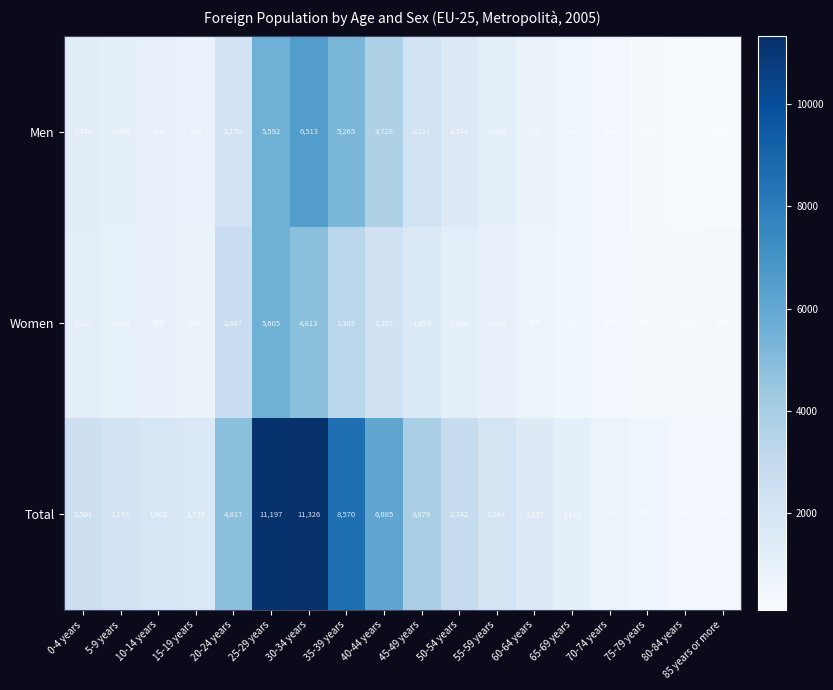

Is it true that Men equals 102 at 85 years or more?

True